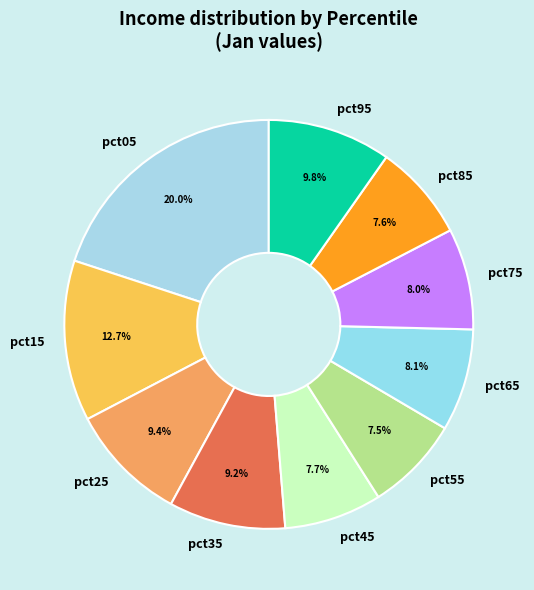

Is the sum of pct55 and pct65 greater than half?

No